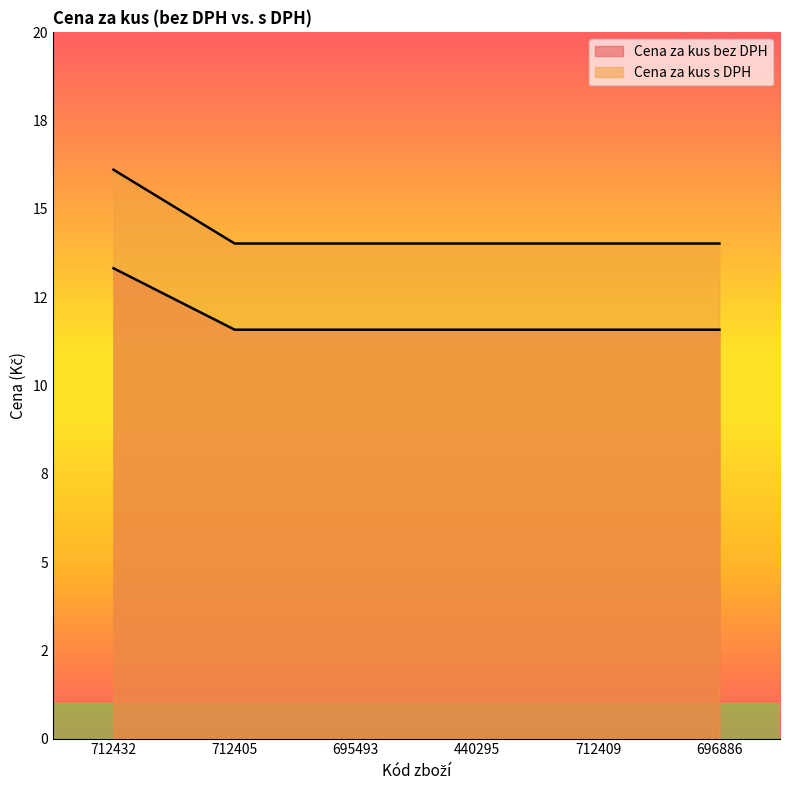

Rank the series at 695493 from highest to lowest value.

Cena za kus s DPH, Cena za kus bez DPH